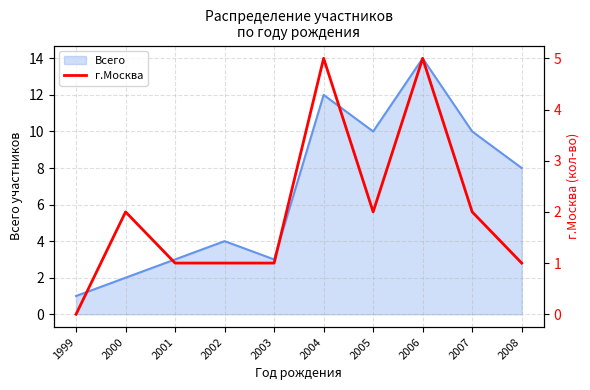

The chart shows a value of 1 at 2004. True or false?

False